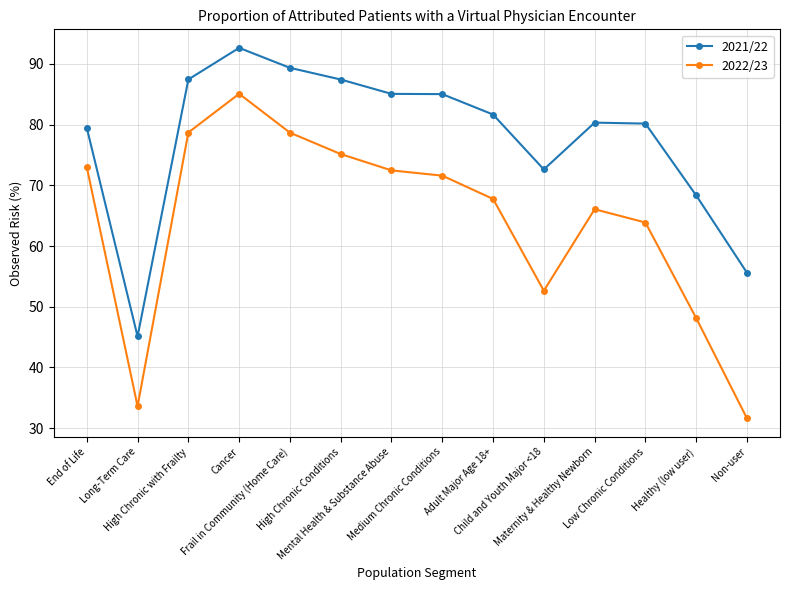

What is the average value of the 2021/22 series?

77.9